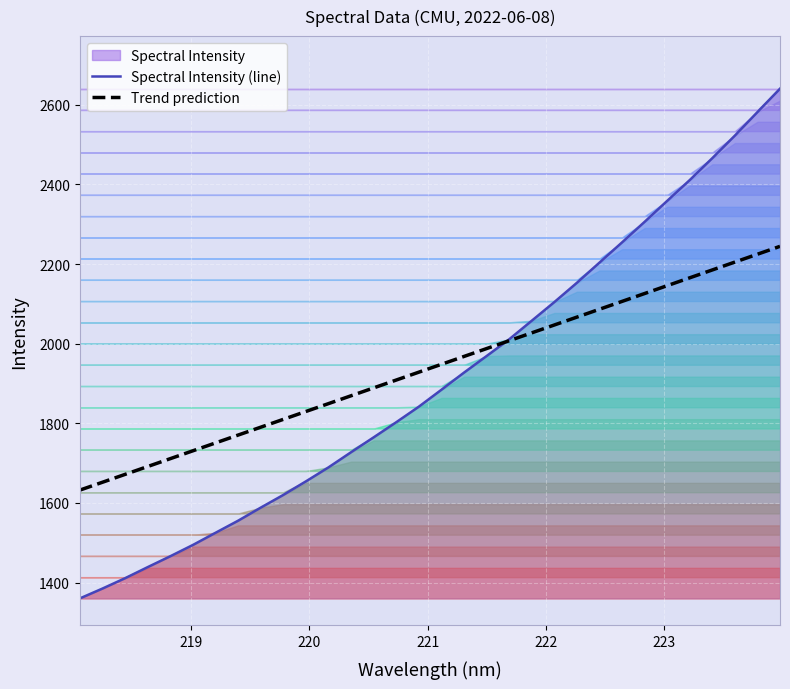

What is the maximum value for Trend prediction?

2244.6